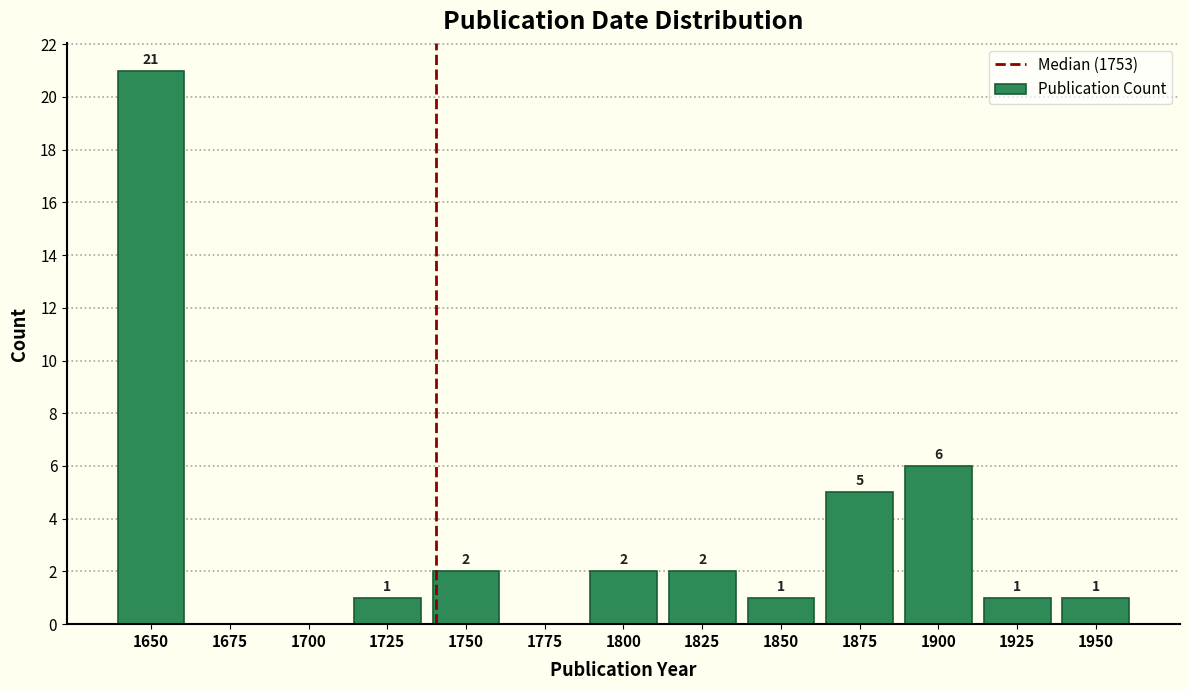

Reading right to left, list all the values displayed in this chart.

1950=1	1925=1	1900=6	1875=5	1850=1	1825=2	1800=2	1775=0	1750=2	1725=1	1700=0	1675=0	1650=21